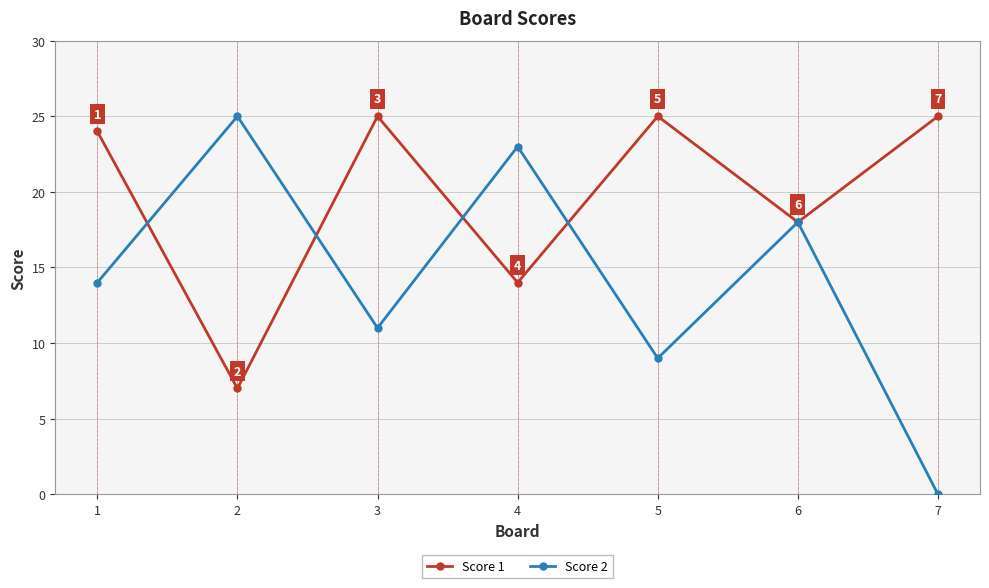

What is the difference between the Score 1 values at 1 and 6?

6